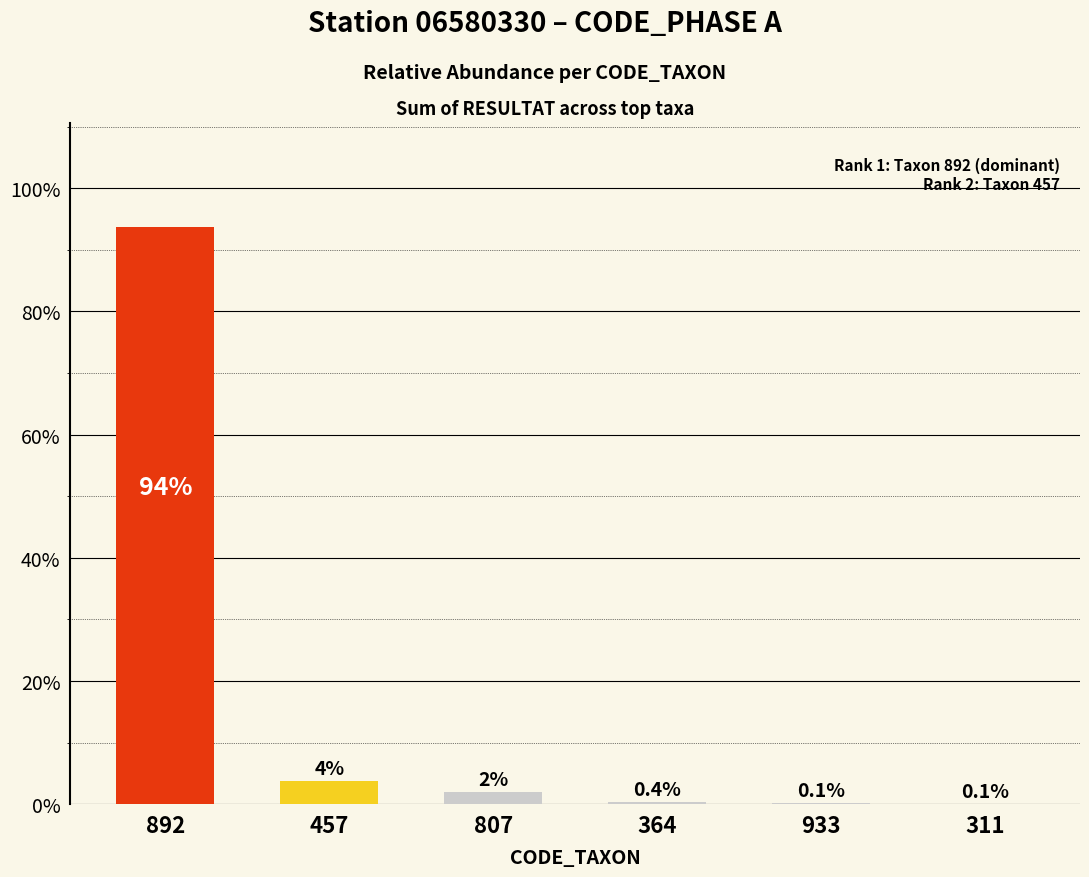

How many data points does each series have?

6